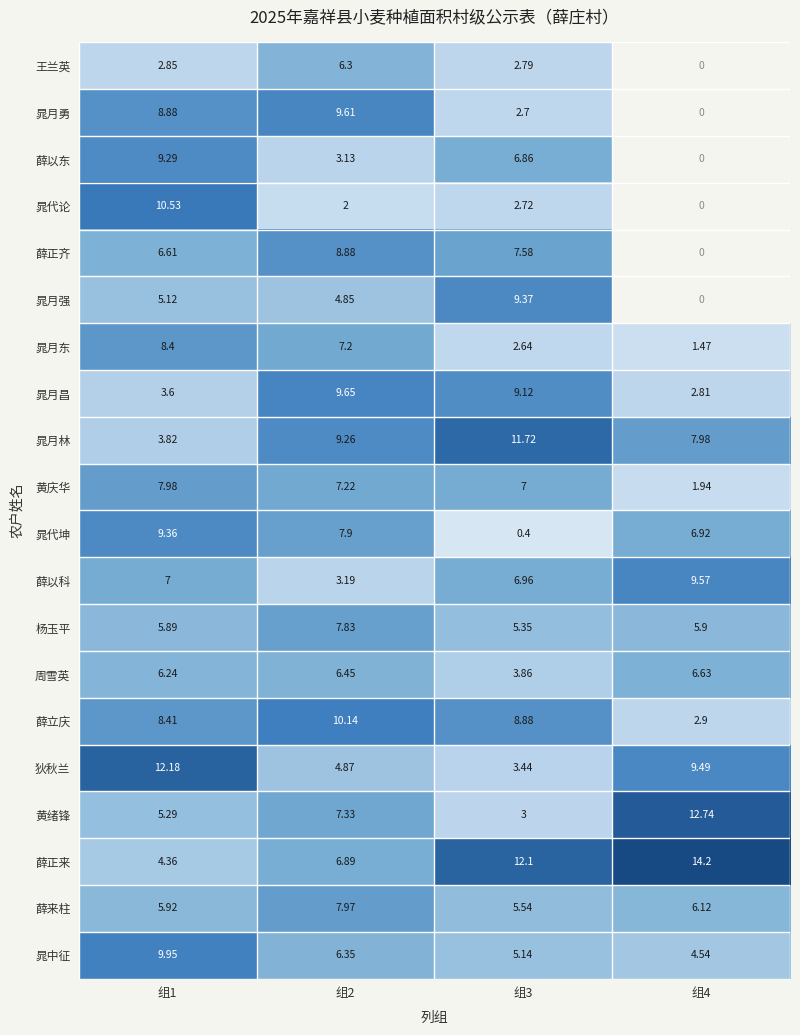

Which series has the largest range (max minus min)?

晁代论